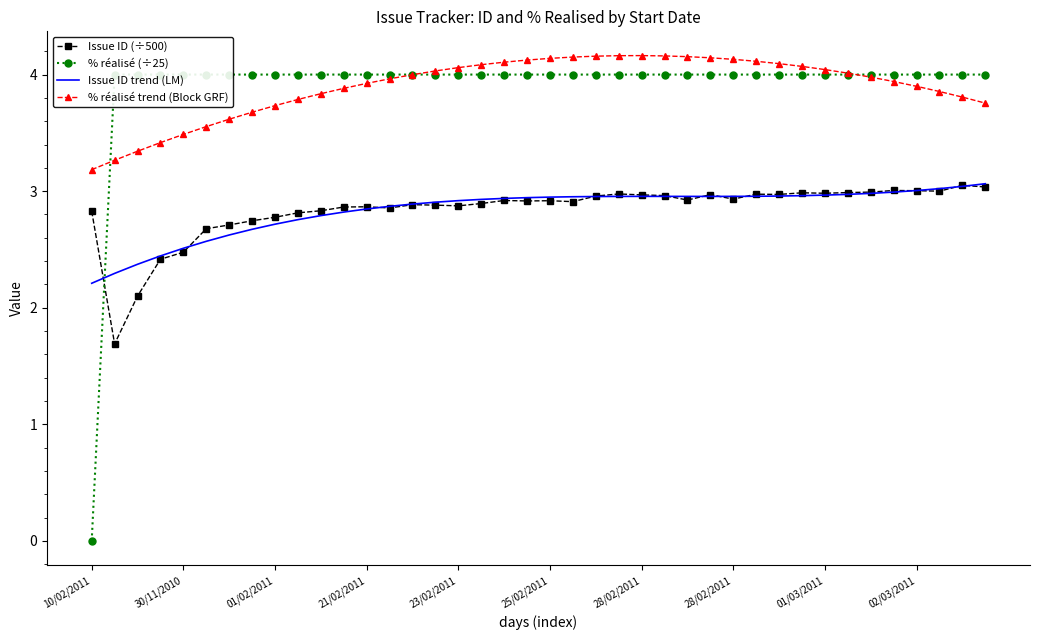

What are all the series names shown in the legend?

Issue ID (÷500), % réalisé (÷25), Issue ID trend (LM), % réalisé trend (Block GRF)